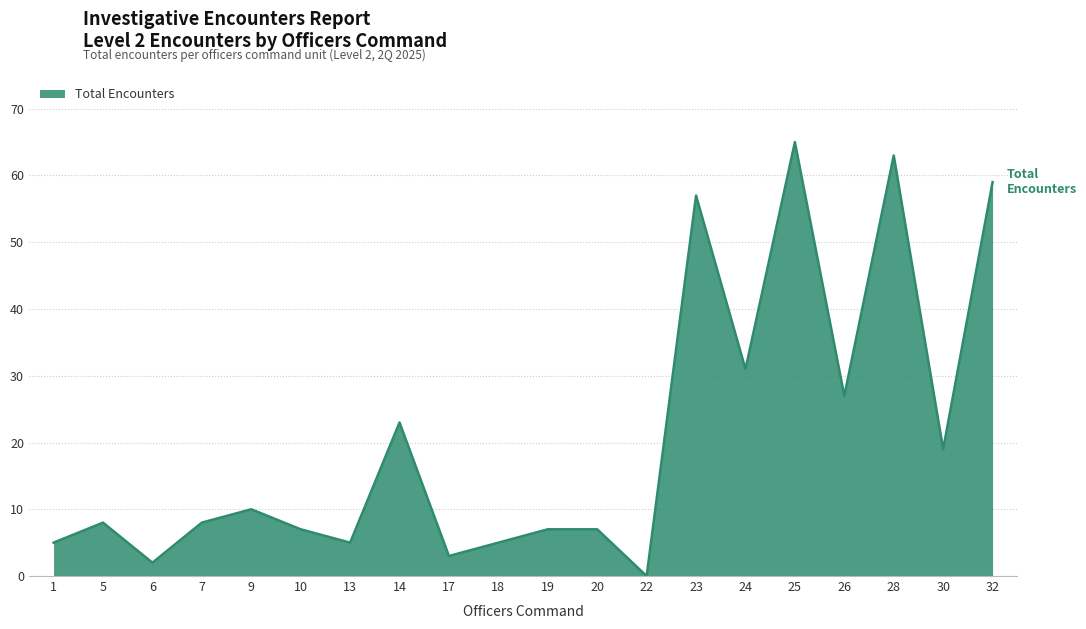

The value at 5 is 14. True or false?

False